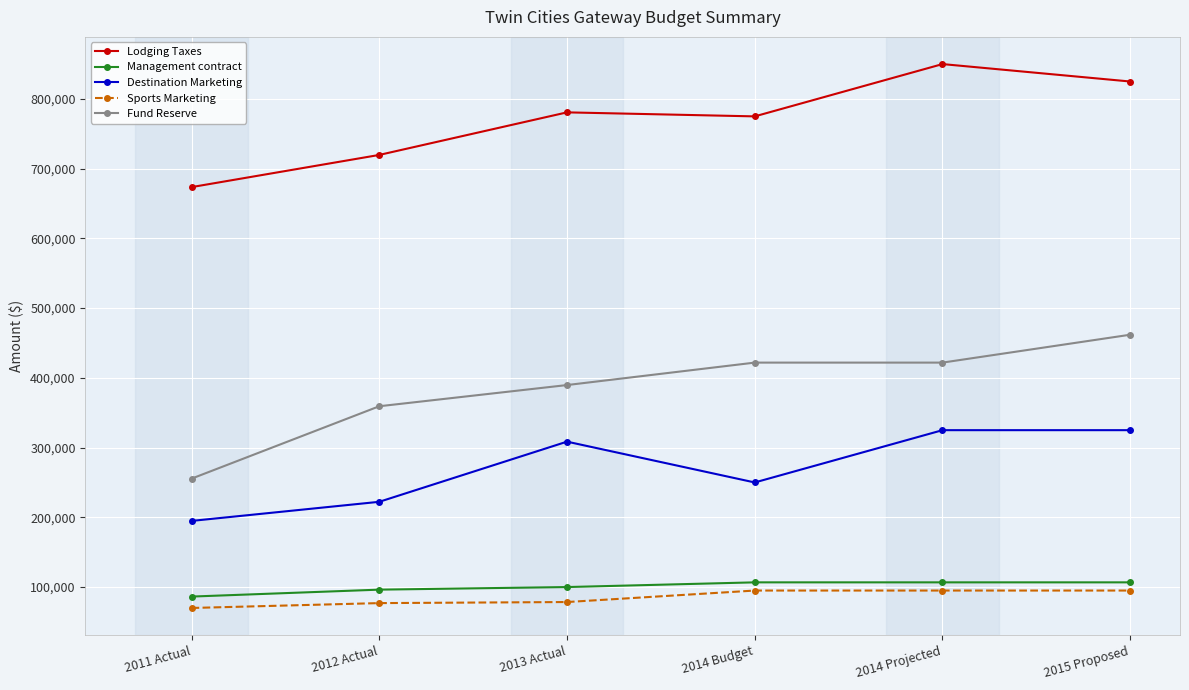

True or false: Management contract has a value of 171372 at 2014 Projected.

False